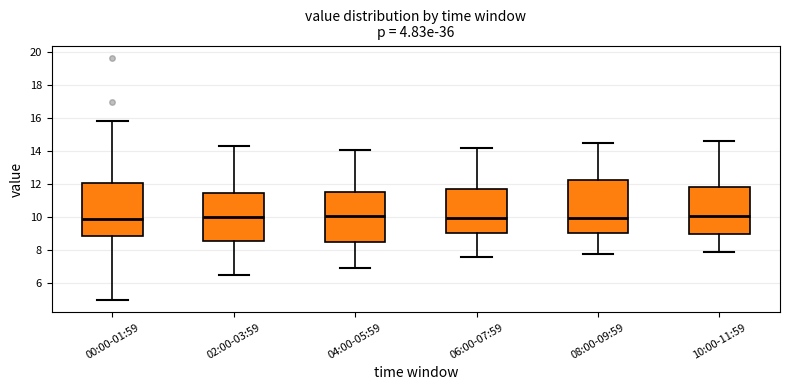

Where does the lower whisker of the box for 08:00-09:59 end on the y-axis? The values are not printed on the chart, so give them approximately, as read against the axis.

7.8